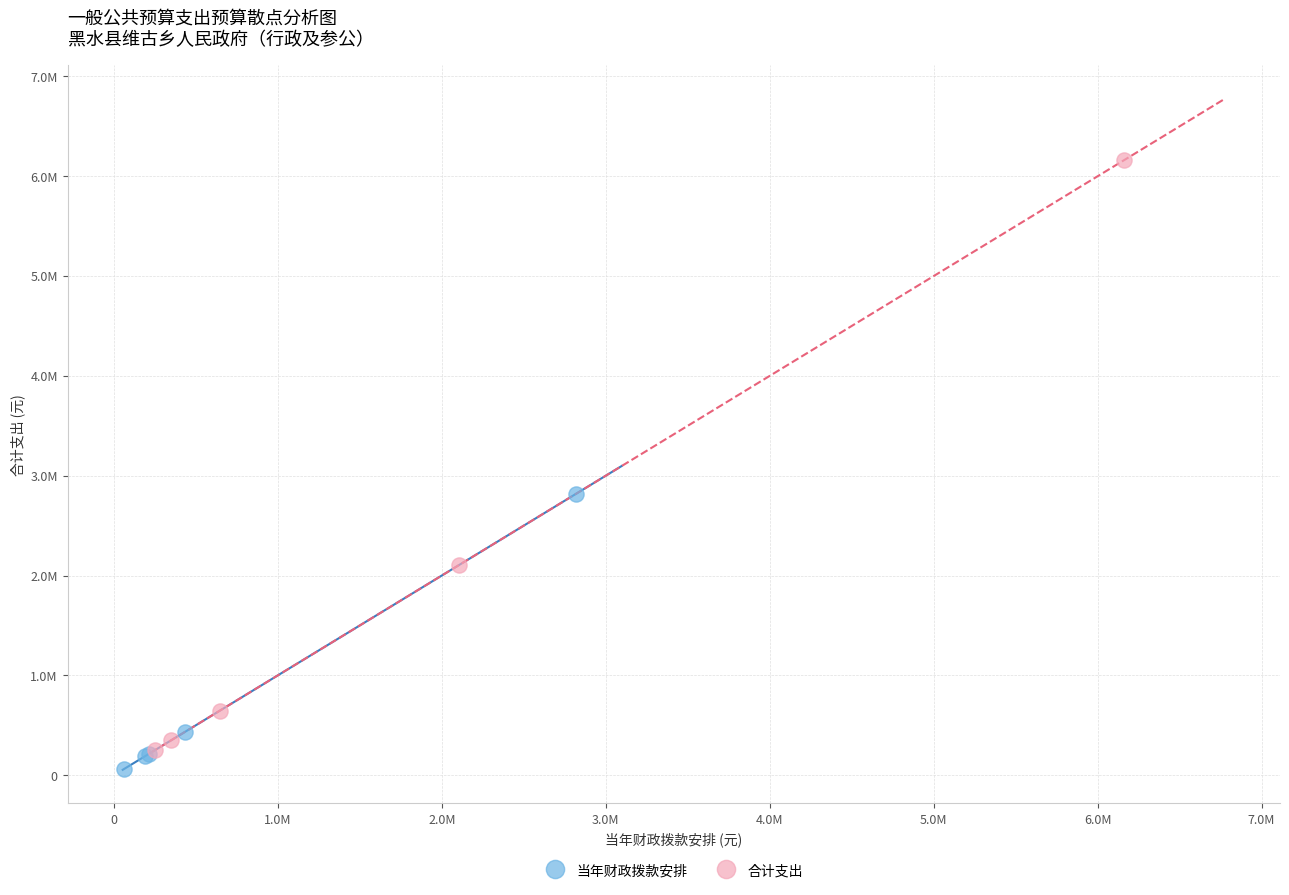

Which series reaches the maximum Y coordinate?

合计支出